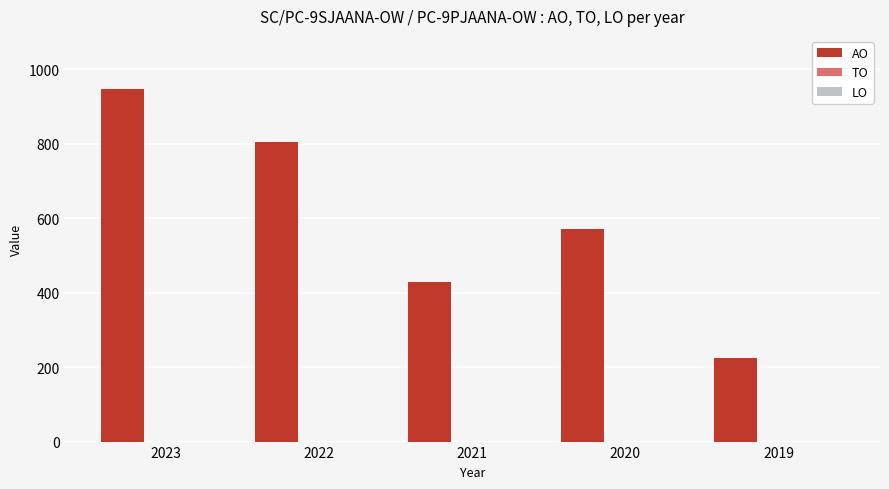

What is the smallest value displayed?

225